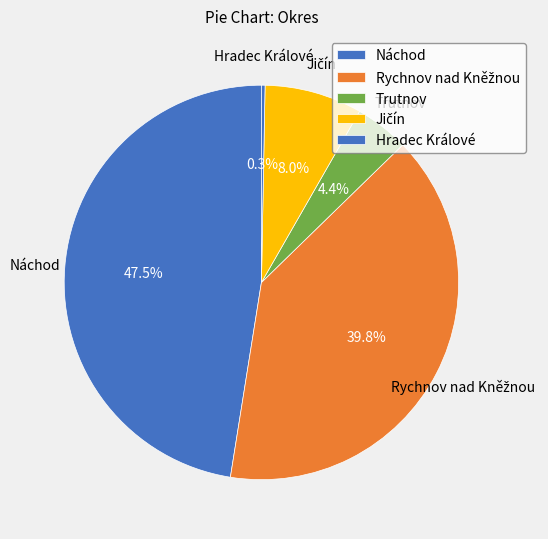

Which category has the biggest portion of the pie?

Náchod